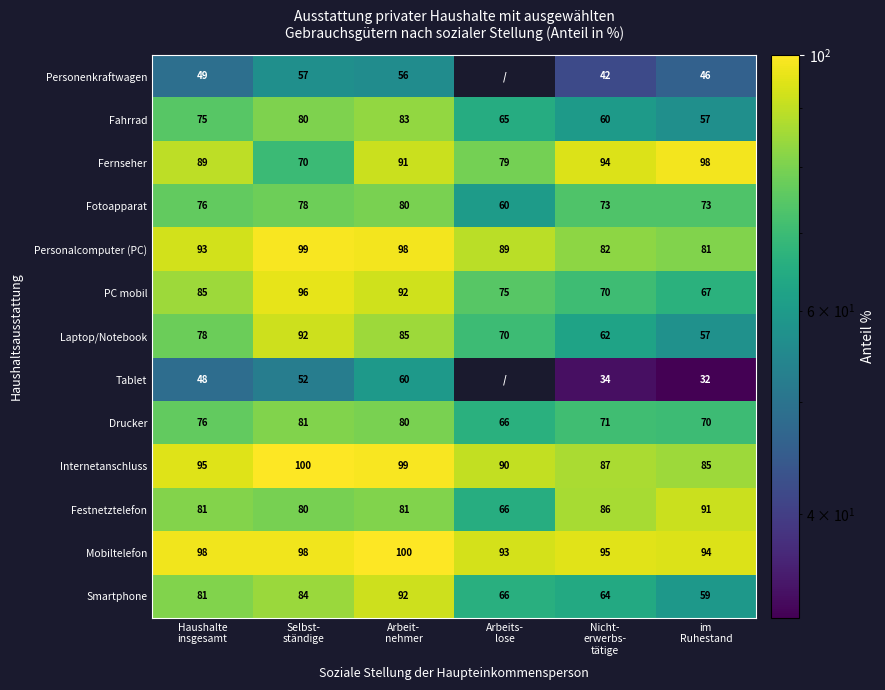

How many categories are shown in the chart?

6